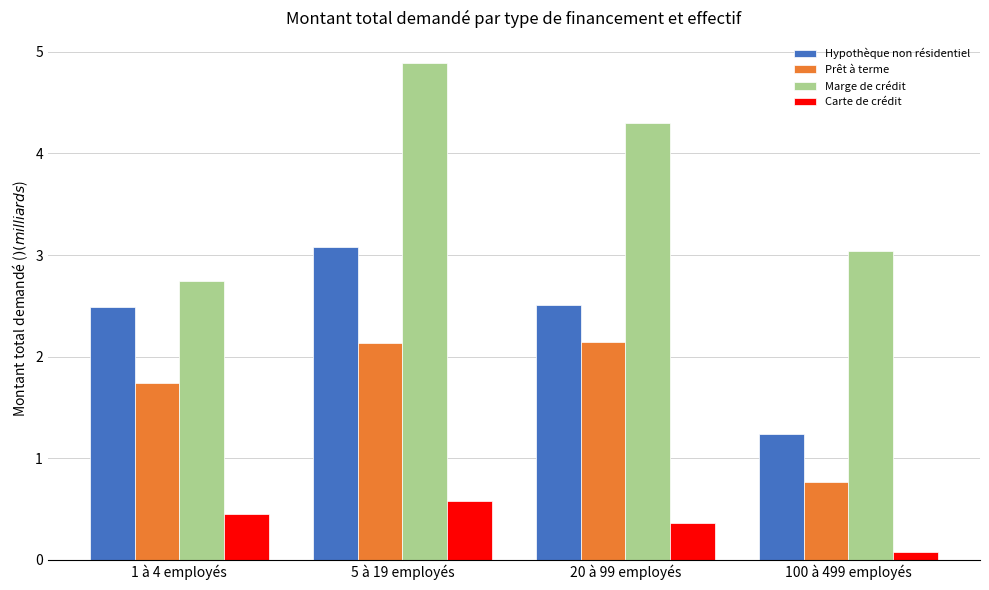

What is the label of the 2nd bar from the left?

5 à 19 employés